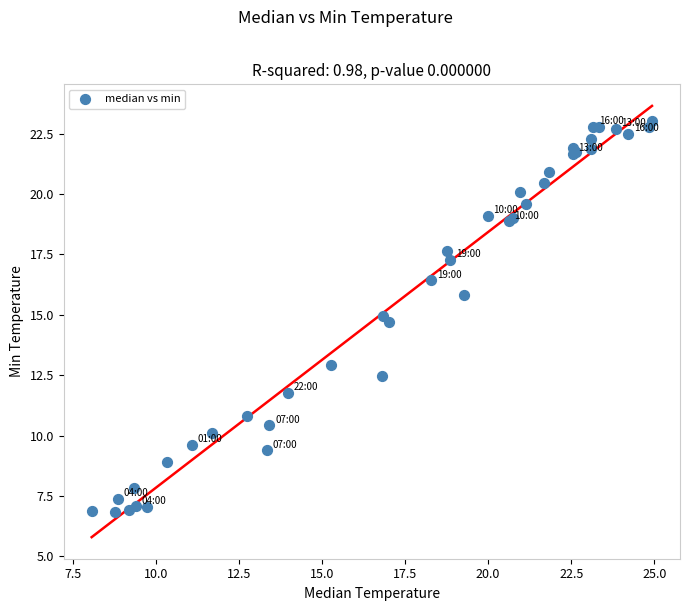

What Y value in the scatter plot is closest to 14?

14.7